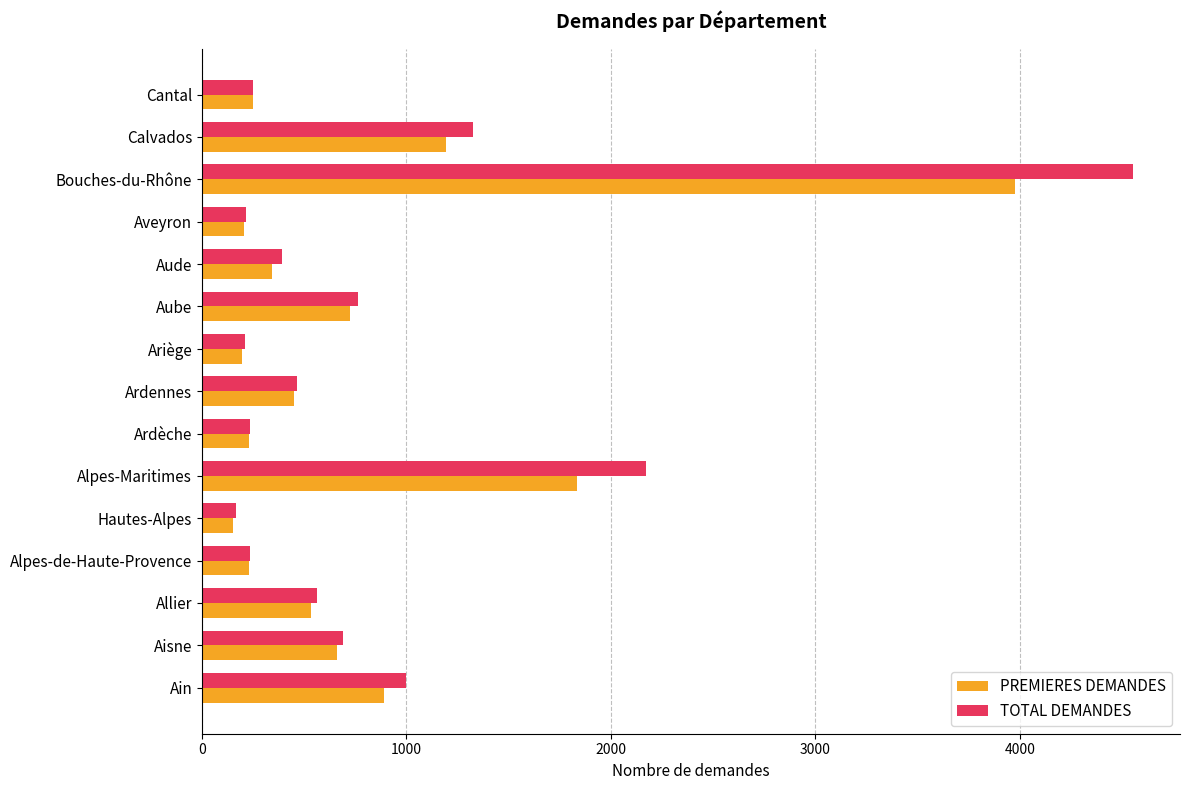

What is the difference between the maximum and minimum values in the PREMIERES DEMANDES series?

3825